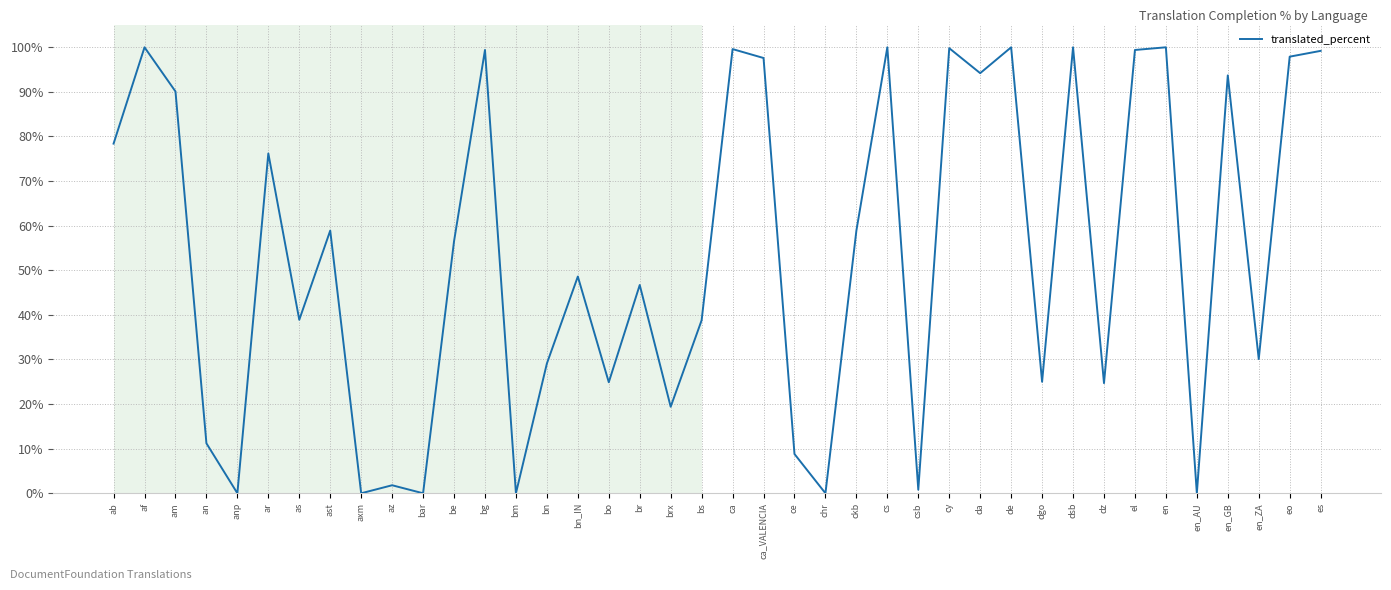

What is the difference between the values at da and be?

37.7